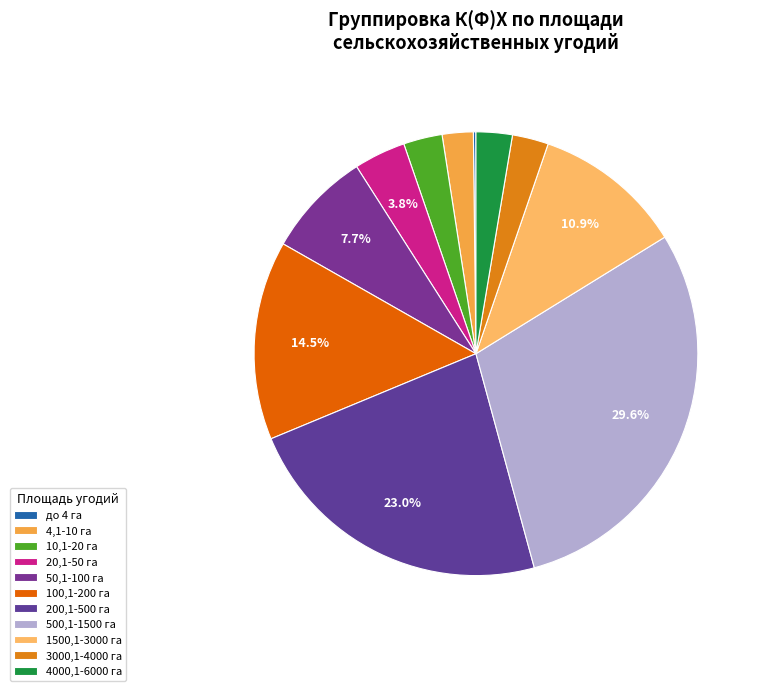

What percentage is the 20,1-50 га slice, to the nearest percent?

4%